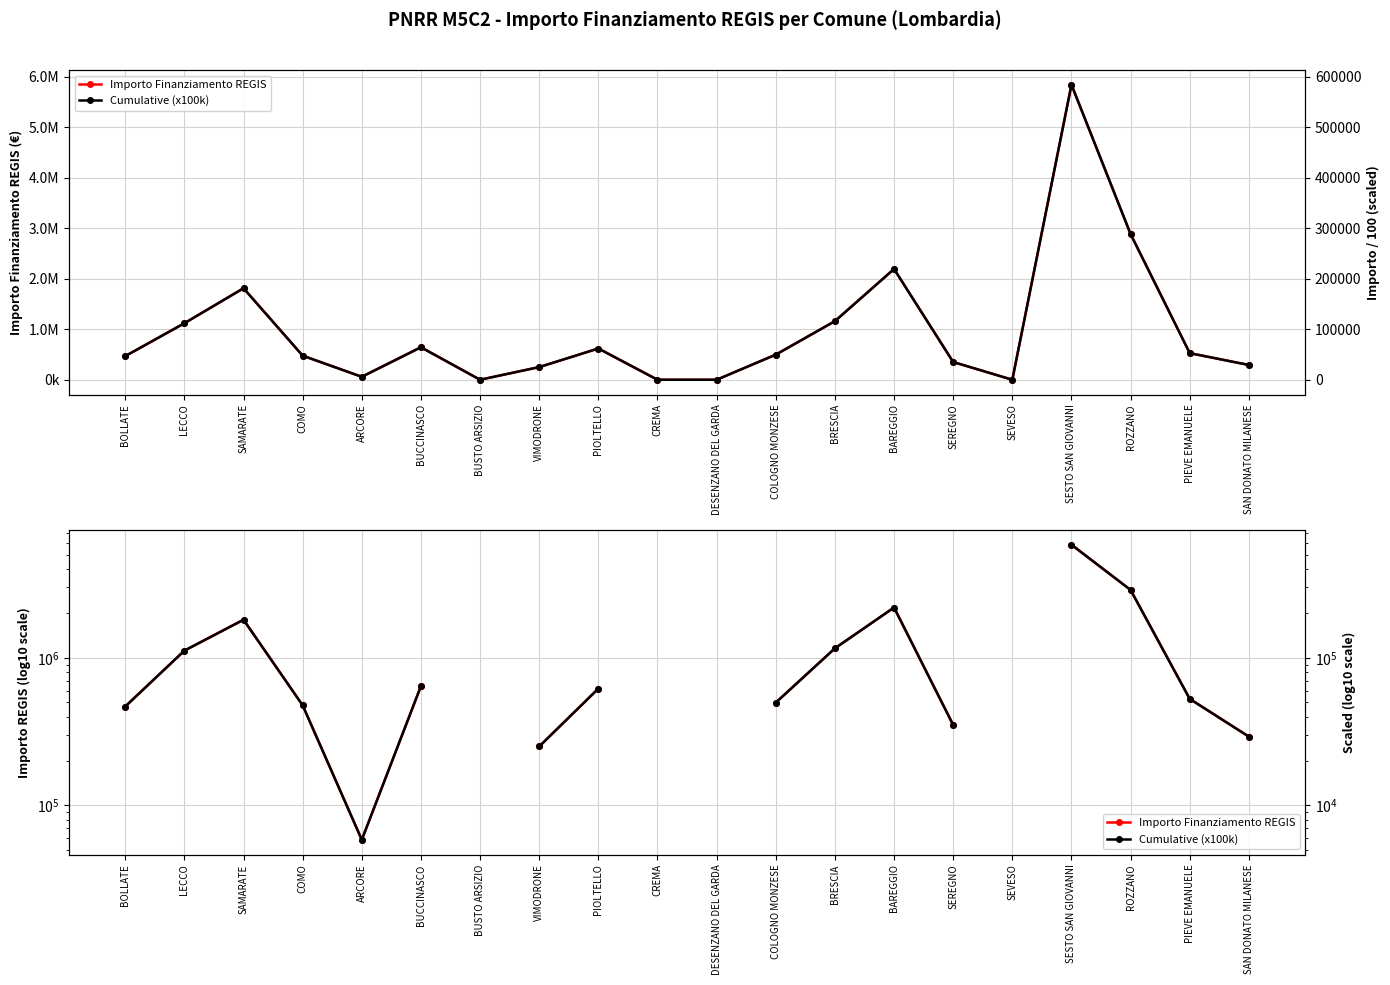

The Cumulative (x100k) series shows 53291.5 at SEREGNO. True or false?

False